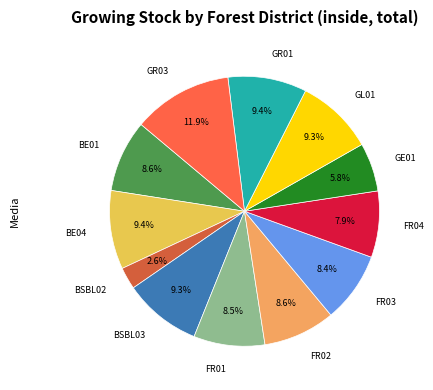

Is GE01 the majority of the pie?

No